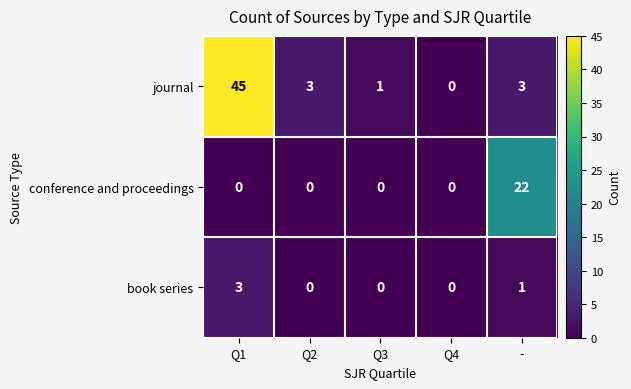

Count the number of categories in the chart.

5